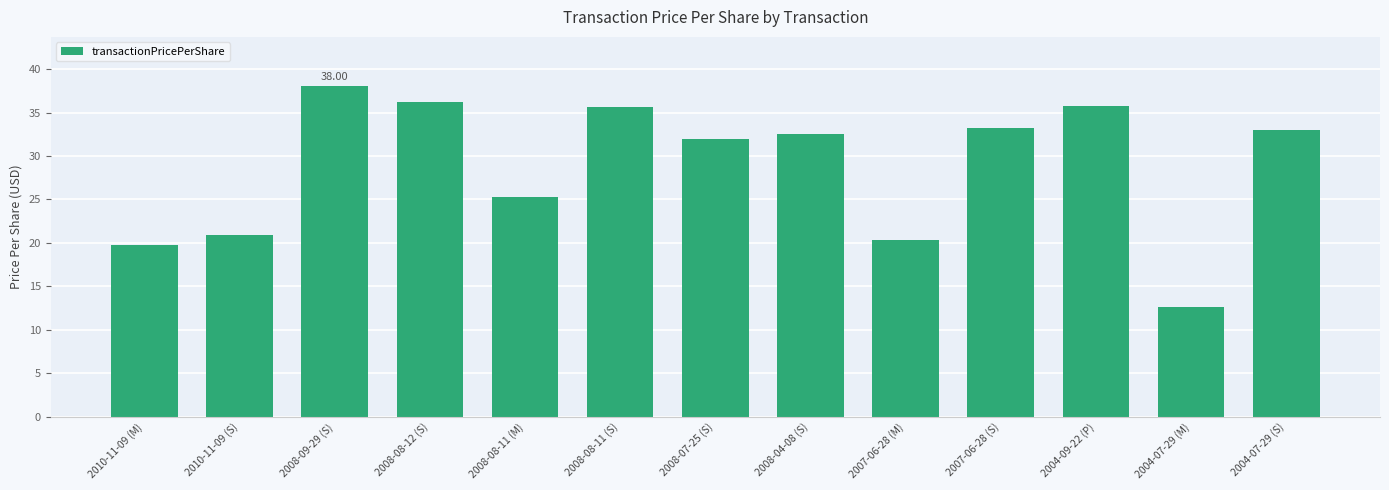

What is the ratio of the value at 2004-09-22 (P) to the value at 2004-07-29 (S)?

1.1